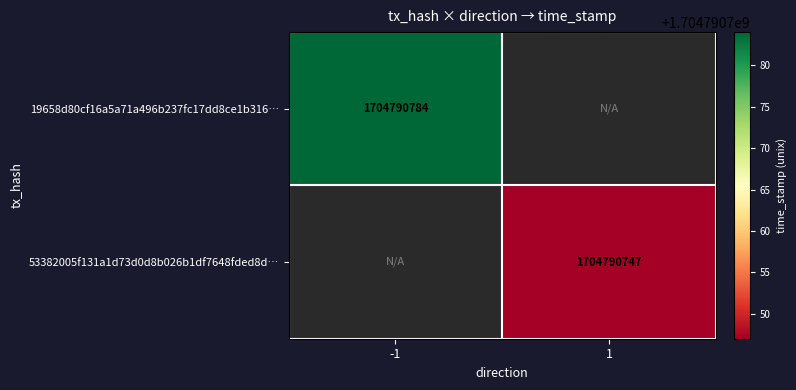

List the series in order of their peak value, lowest first.

53382005f131a1d73d0d8b026b1df7648fded8d, 19658d80cf16a5a71a496b237fc17dd8ce1b316